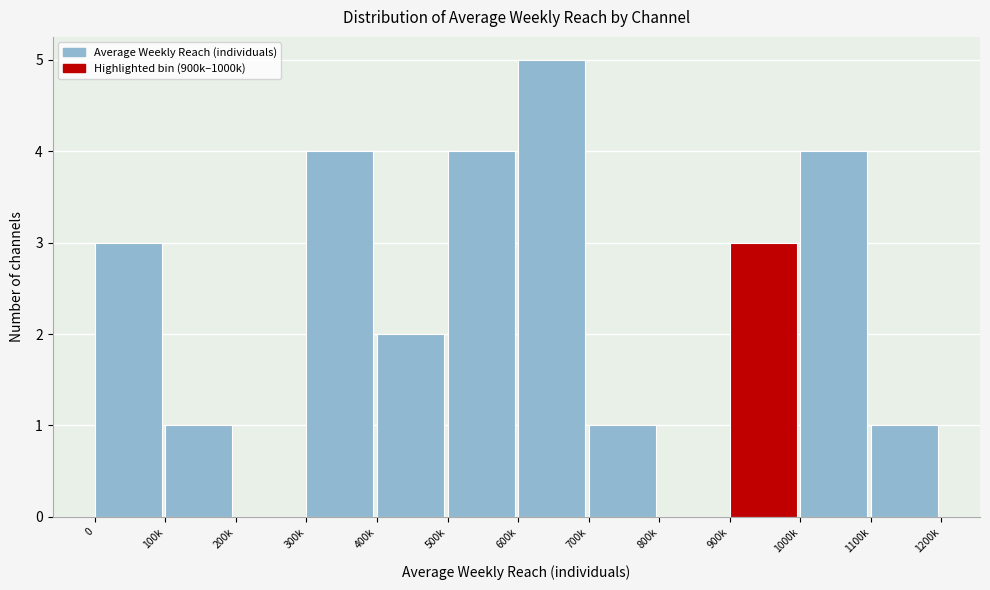

Reading left to right, list all the values displayed in this chart.

0=3	100k=1	200k=0	300k=4	400k=2	500k=4	600k=5	700k=1	800k=0	900k=3	1000k=4	1100k=1